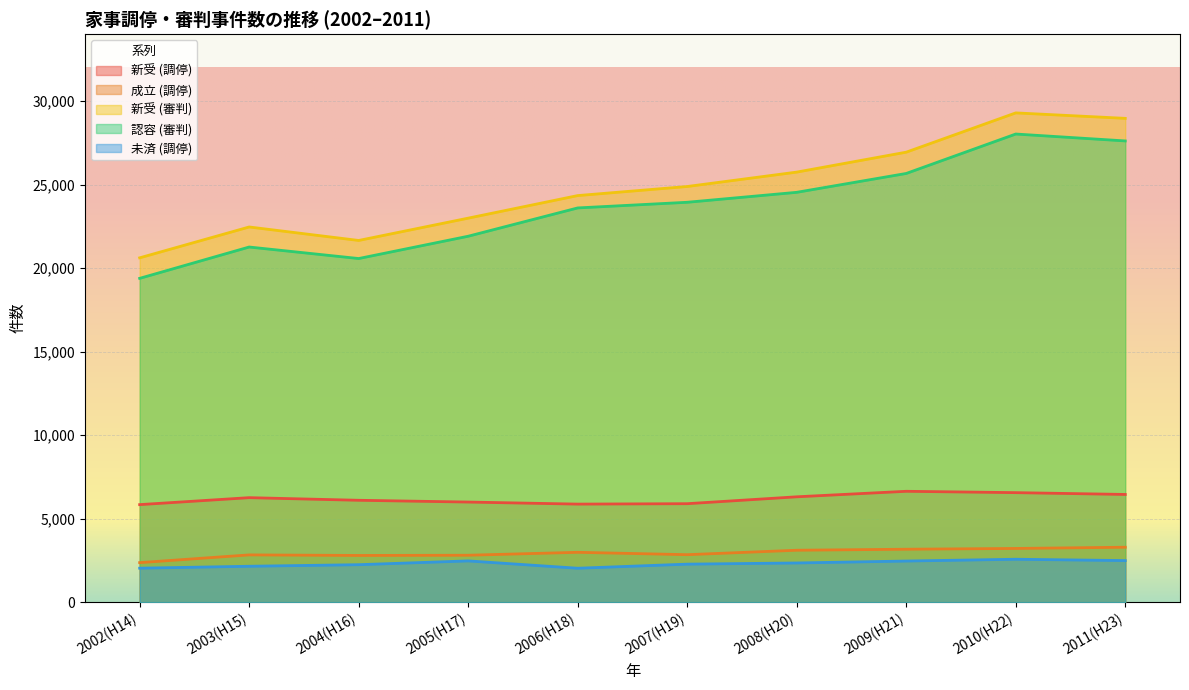

True or false: 認容 (審判) and 成立 (調停) cross at least once.

False